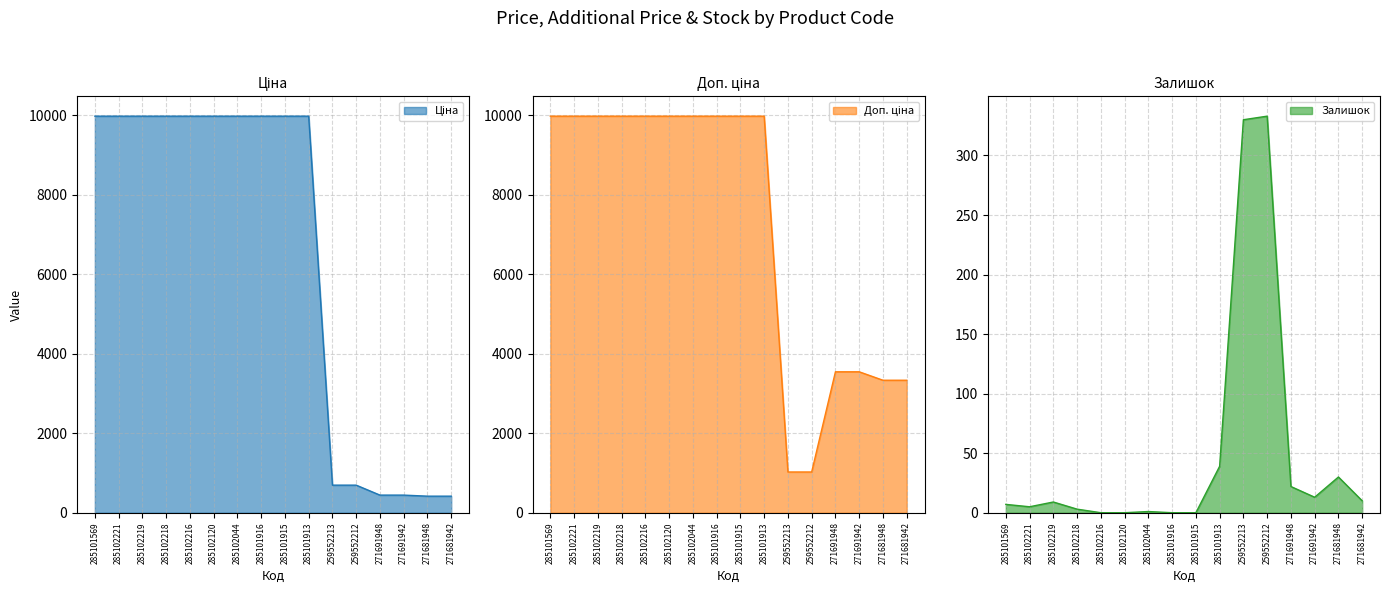

Reading left to right, transcribe all the data shown in this chart.

Ціна: 9975.0	9975.0	9975.0	9975.0	9975.0	9975.0	9975.0	9975.0	9975.0	9975.0	693.7	693.7	443.1	443.1	416.6	416.6
Доп. ціна: 9975.0	9975.0	9975.0	9975.0	9975.0	9975.0	9975.0	9975.0	9975.0	9975.0	1024.6	1024.6	3545.0	3545.0	3332.5	3332.5
Залишок: 7.0	5.0	9.0	3.0	0.0	0.0	1.0	0.0	0.0	39.0	330.0	333.0	22.0	13.0	30.0	10.0